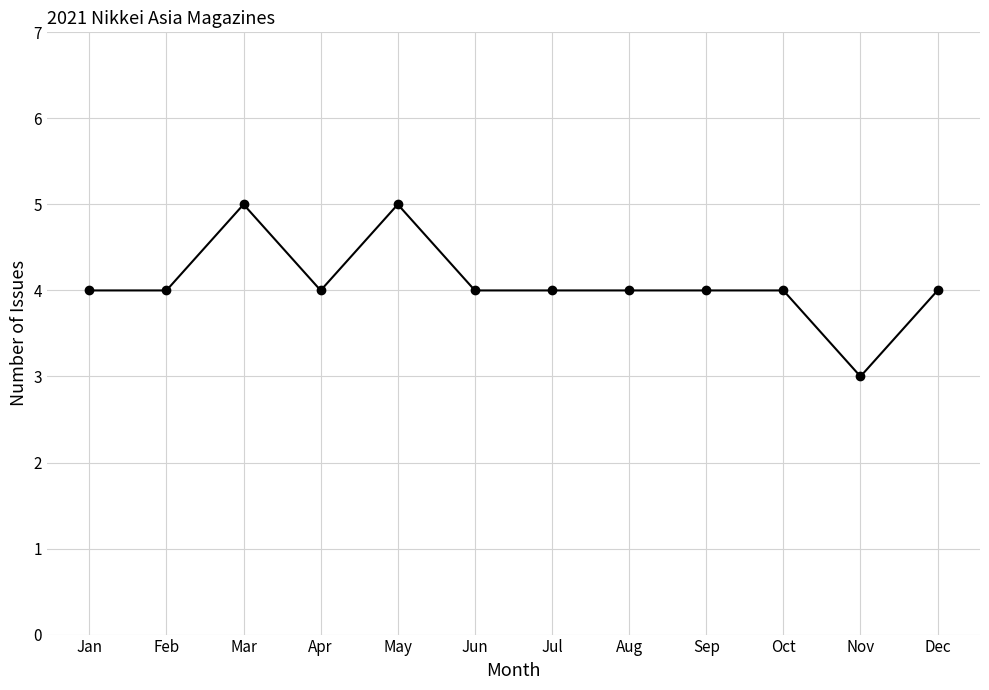

Reading right to left, extract all data points from this chart.

4	3	4	4	4	4	4	5	4	5	4	4